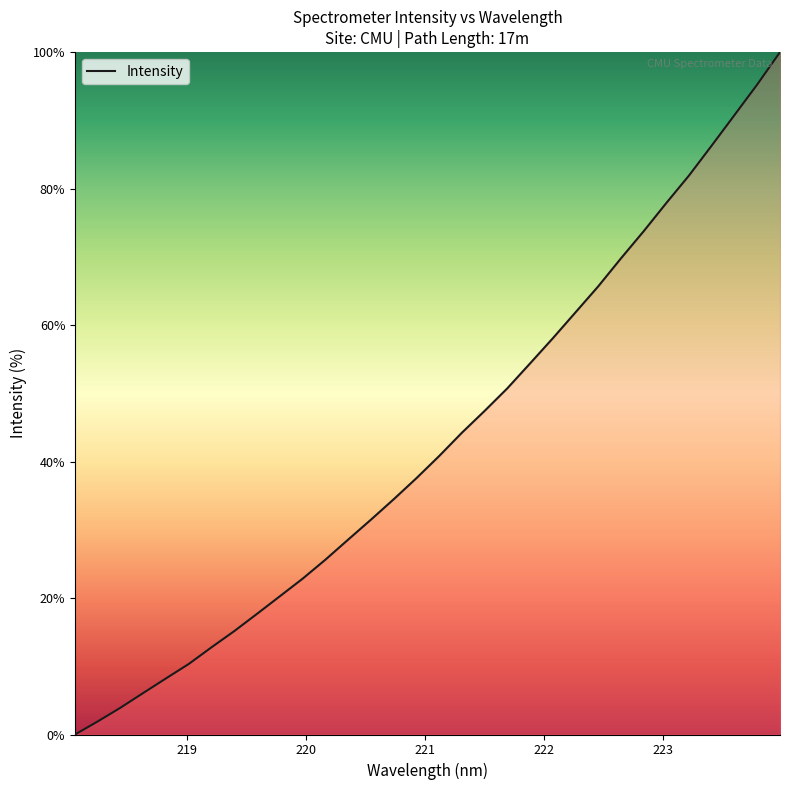

What is the maximum value shown in the chart?

100.0